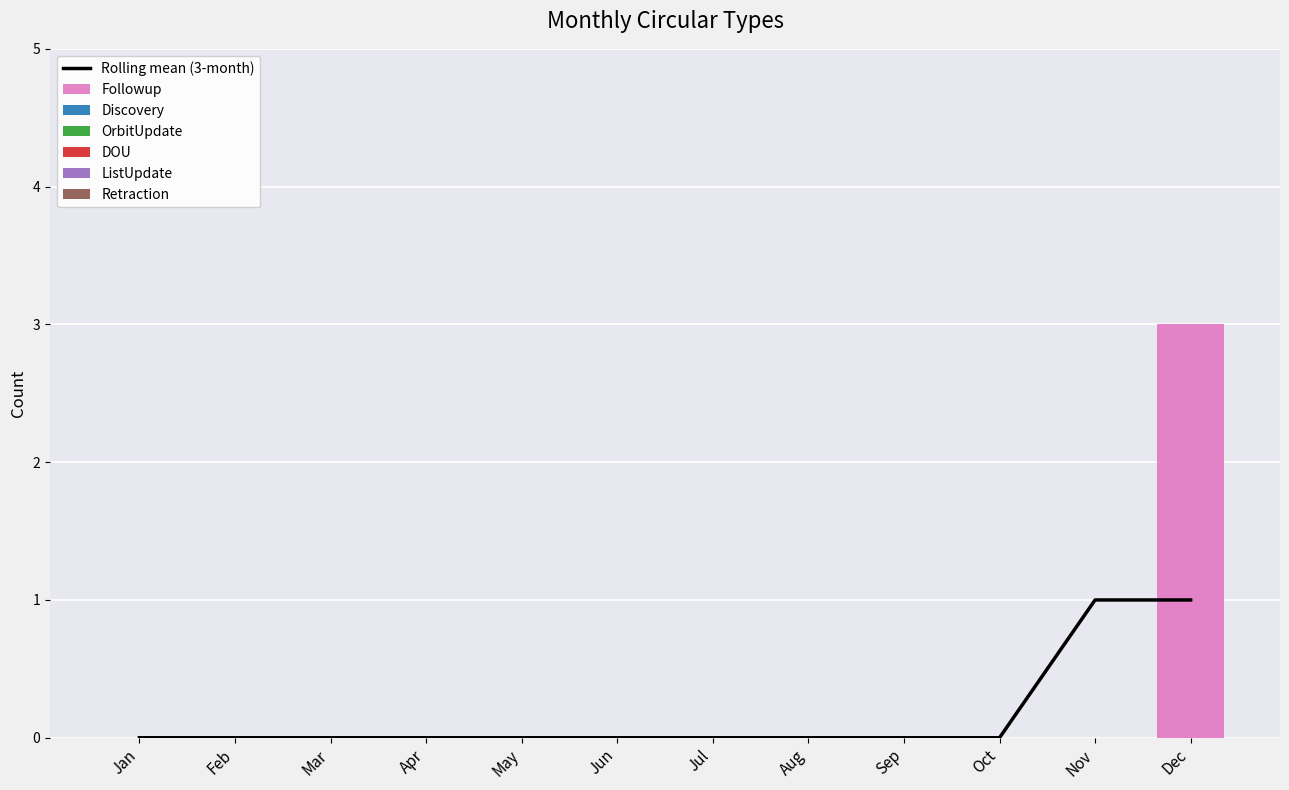

Which label corresponds to the largest value in the chart?

Dec